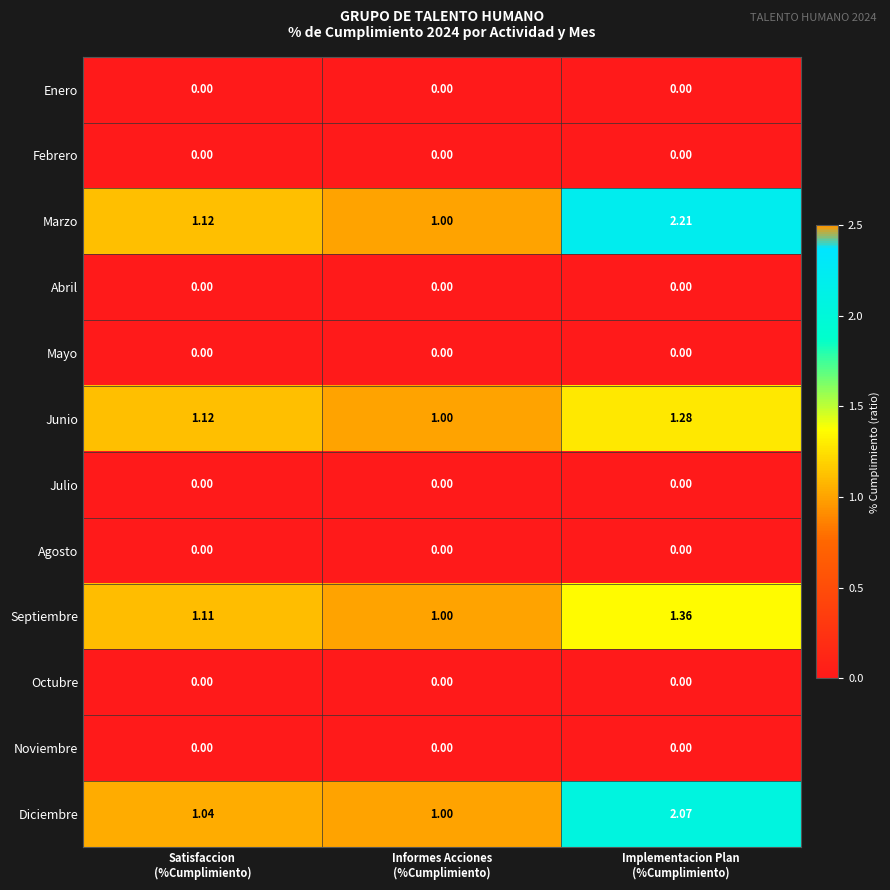

Which series has the largest range (max minus min)?

Marzo